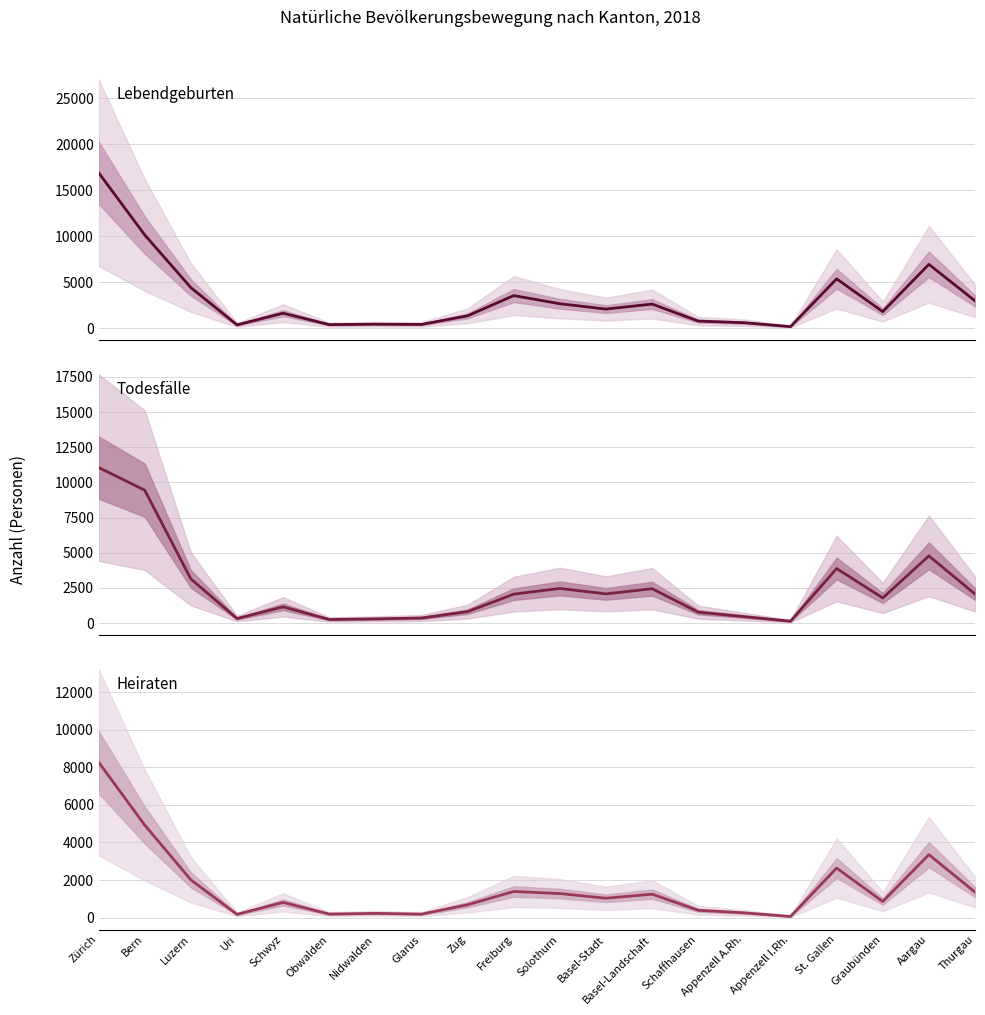

At which category is the sum across all series the highest?

Zürich